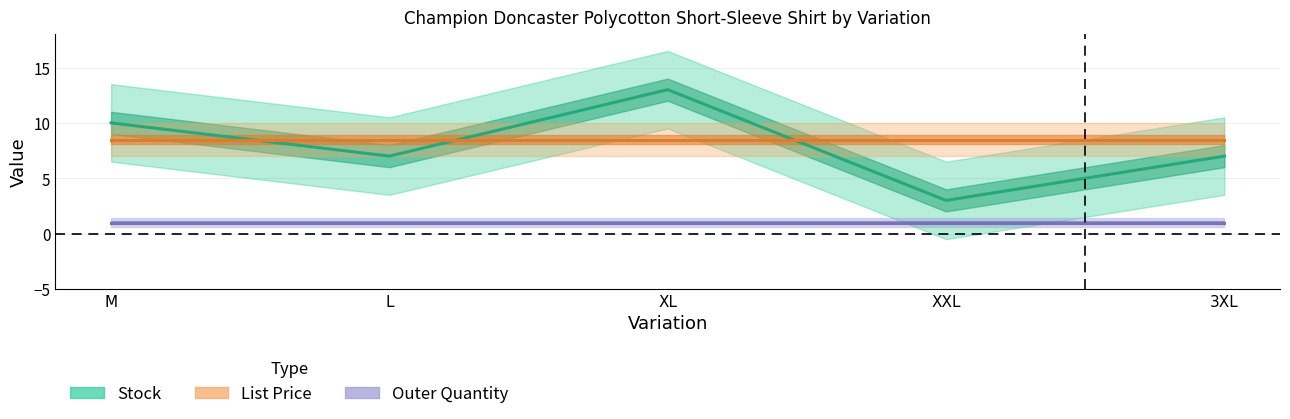

Is it true that Stock equals 13.0 at XL?

True